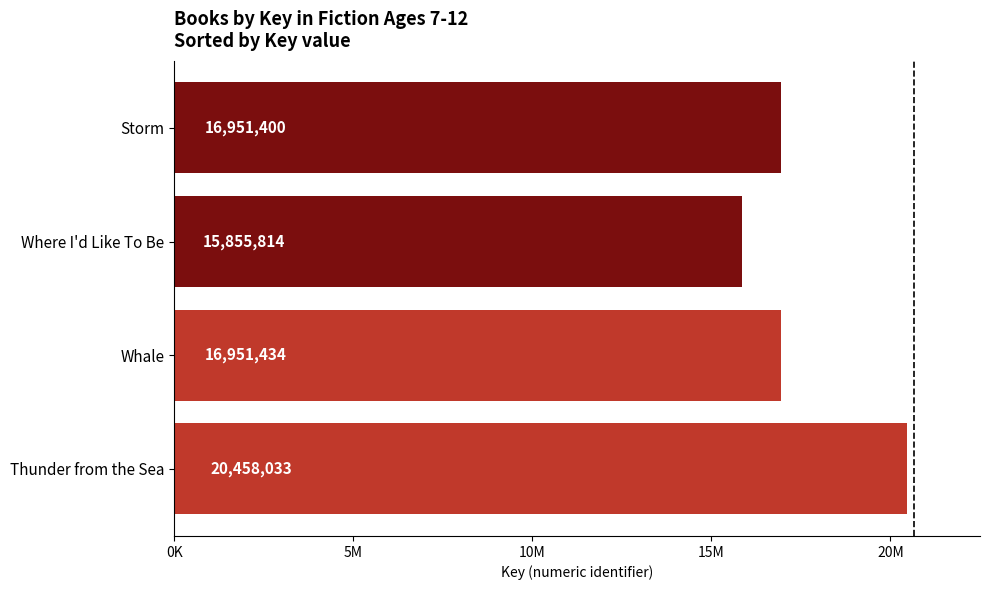

Are the bars grouped side by side (vs. stacked)?

No